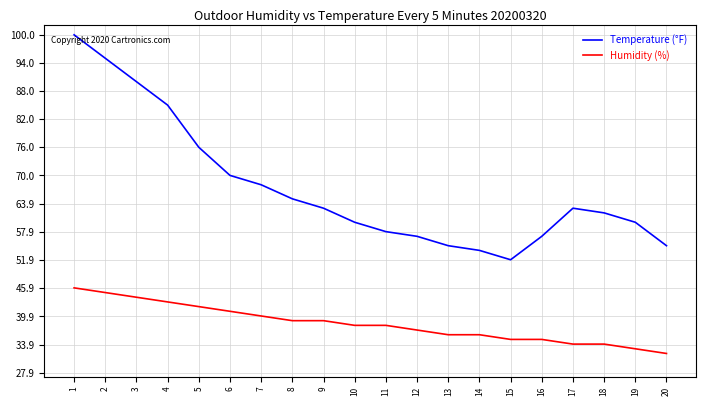

Rank the series by their average value, from lowest to highest.

Humidity (%), Temperature (°F)